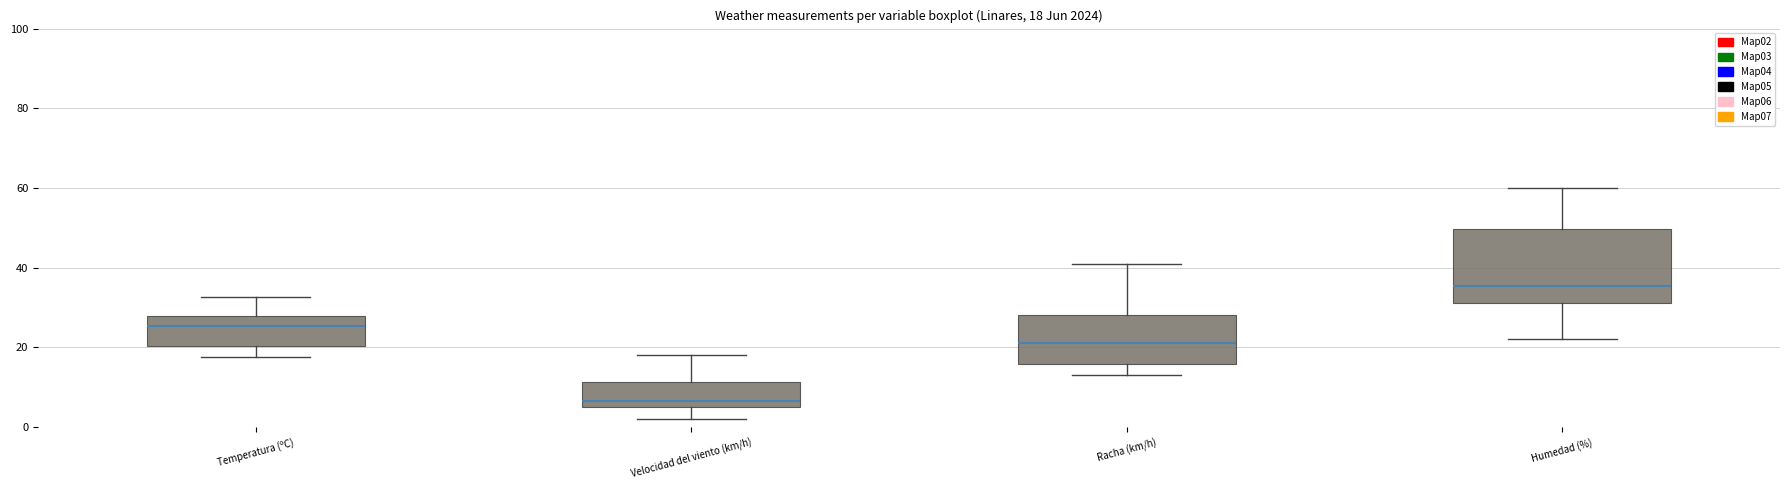

Which box's median line is the lowest?

Velocidad del viento (km/h)